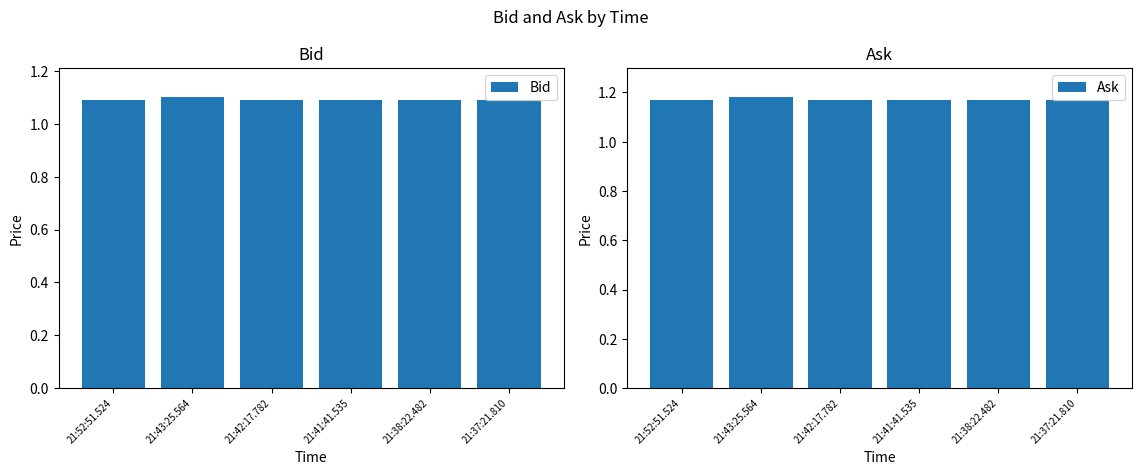

Which series has the largest total across all categories?

Ask